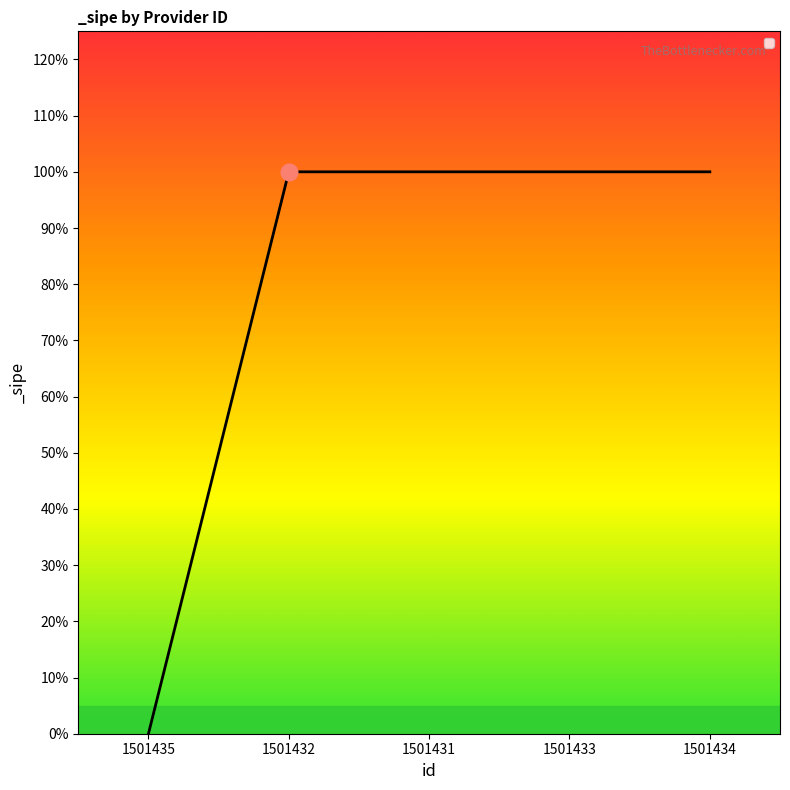

Does the chart display data point markers on the line(s)?

No